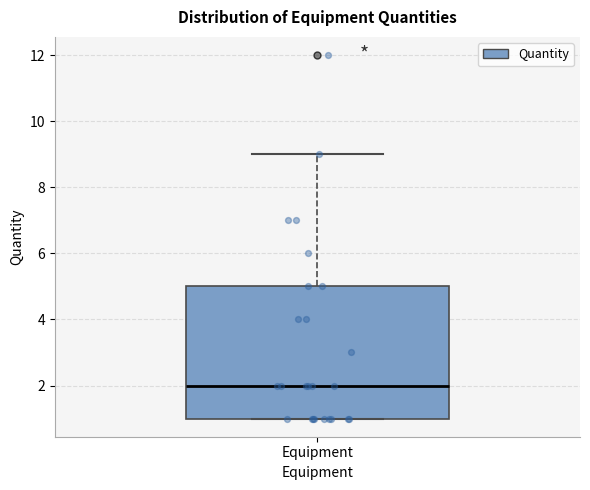

Where does the upper whisker of the box for Equipment end on the y-axis? The values are not printed on the chart, so give them approximately, as read against the axis.

9